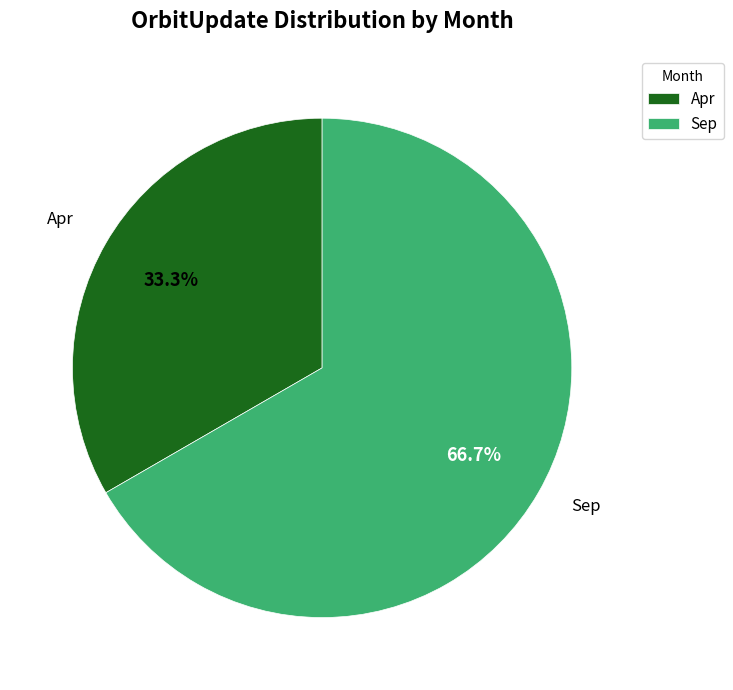

Does any single category account for the majority?

Yes